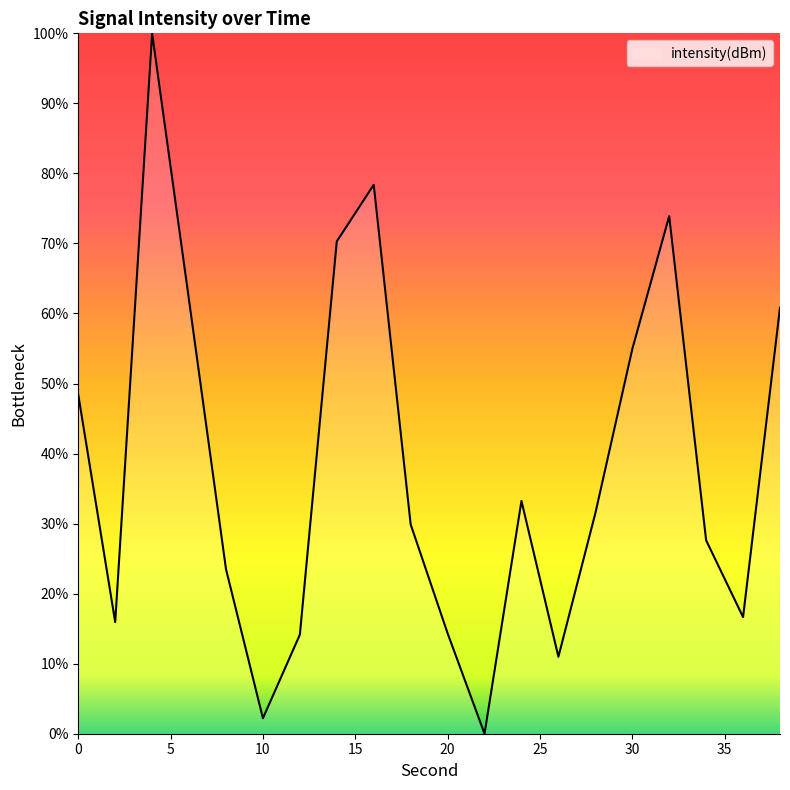

What is the difference between the maximum and minimum values?

100.0